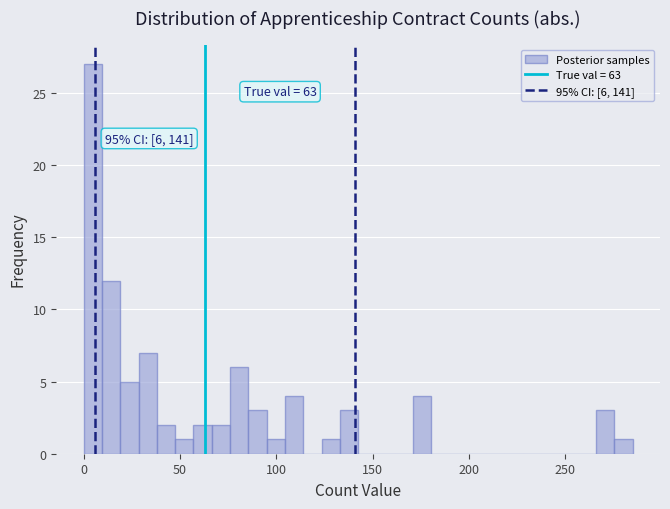

Read against the x-axis, roughly where is the centre of the tallest bar?

5